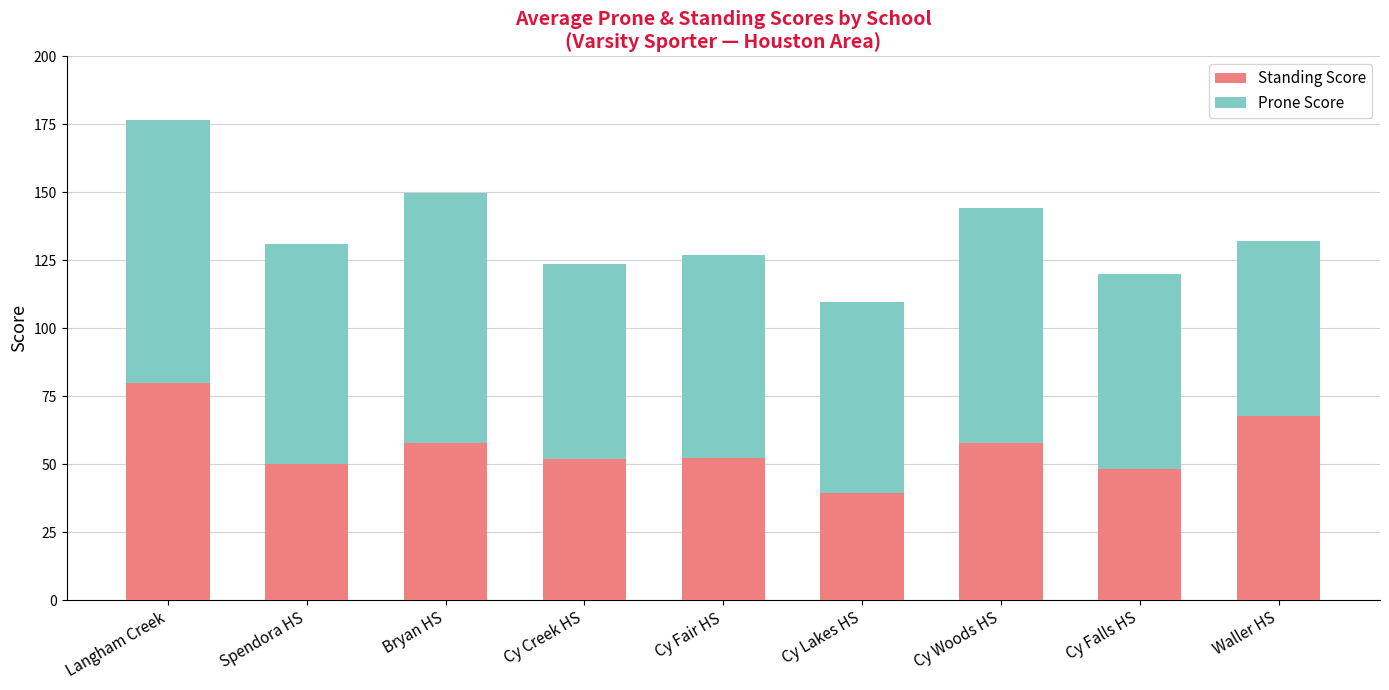

What is the difference between the maximum and minimum values in the Standing Score series?

40.2